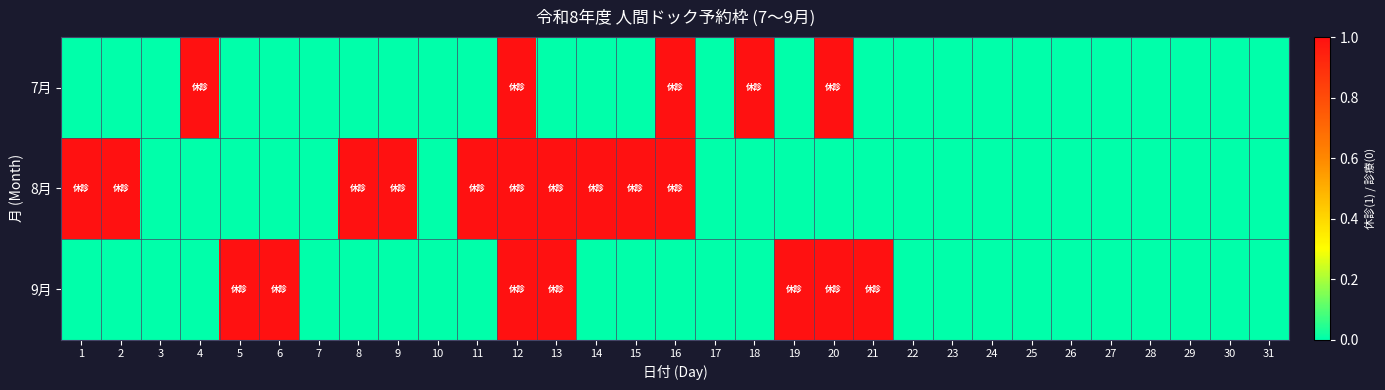

Which series changed the most between 3 and 24?

7月